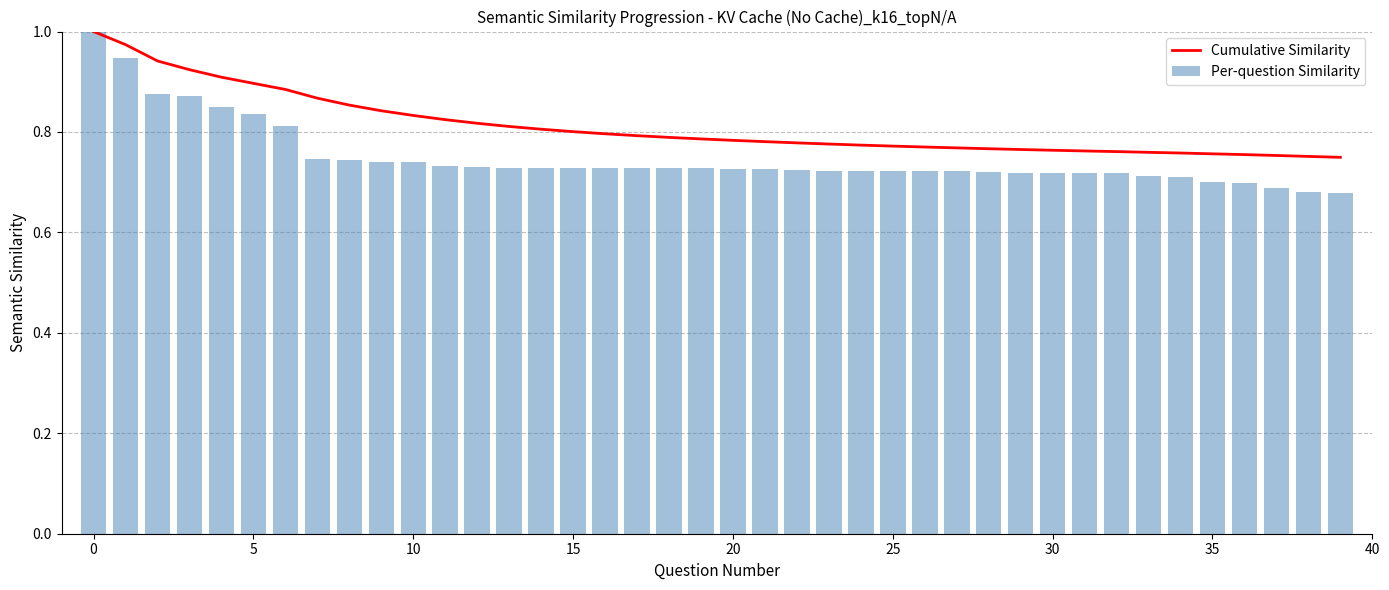

What is the maximum value shown in the chart?

1.0